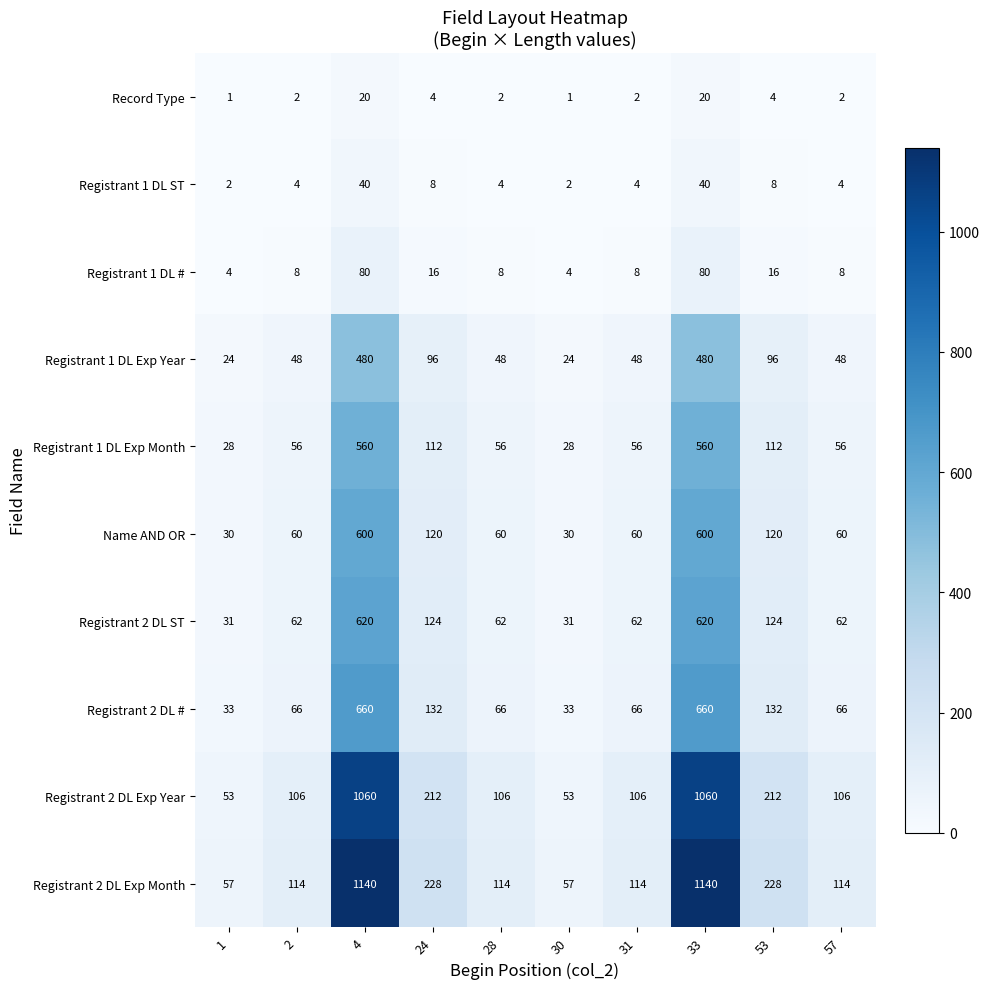

What is the sum of the Name AND OR values at 33 and 28?

660